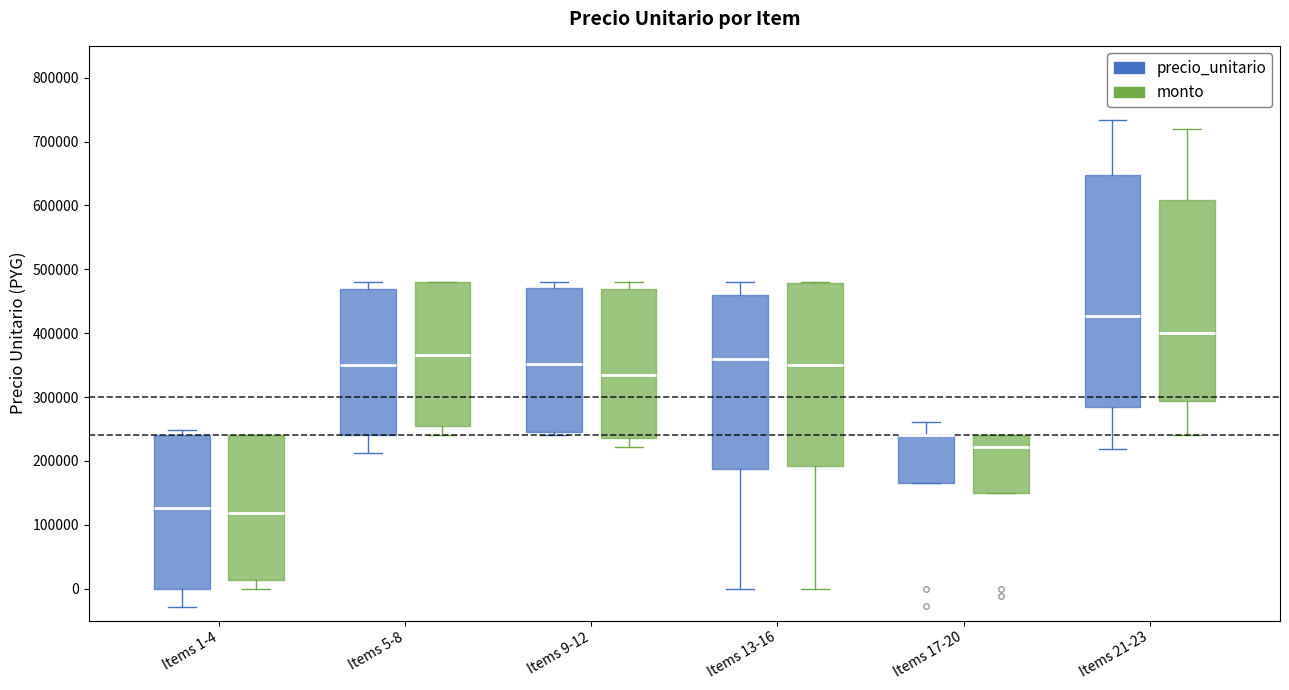

Reading left to right, read every box against the y-axis: the position of its median line, the range the box covers, and the ends of its whiskers. The values are not printed on the chart, so give them approximately, as read against the axis.

Items 1-4 (precio_unitario): median 130000, box 0 to 240000, whiskers -30000 to 250000
Items 1-4 (monto): median 120000, box 10000 to 240000, whiskers 0 to 240000
Items 5-8 (precio_unitario): median 350000, box 240000 to 470000, whiskers 210000 to 480000
Items 5-8 (monto): median 370000, box 250000 to 480000, whiskers 240000 to 480000
Items 9-12 (precio_unitario): median 350000, box 250000 to 470000, whiskers 240000 to 480000
Items 9-12 (monto): median 340000, box 240000 to 470000, whiskers 220000 to 480000
Items 13-16 (precio_unitario): median 360000, box 190000 to 460000, whiskers 0 to 480000
Items 13-16 (monto): median 350000, box 190000 to 480000, whiskers 0 to 480000
Items 17-20 (precio_unitario): median 240000 (drawn on the box's upper edge), box 170000 to 240000, whiskers 170000 to 260000
Items 17-20 (monto): median 220000, box 150000 to 240000, whiskers 150000 to 240000
Items 21-23 (precio_unitario): median 430000, box 290000 to 650000, whiskers 220000 to 730000
Items 21-23 (monto): median 400000, box 290000 to 610000, whiskers 240000 to 720000